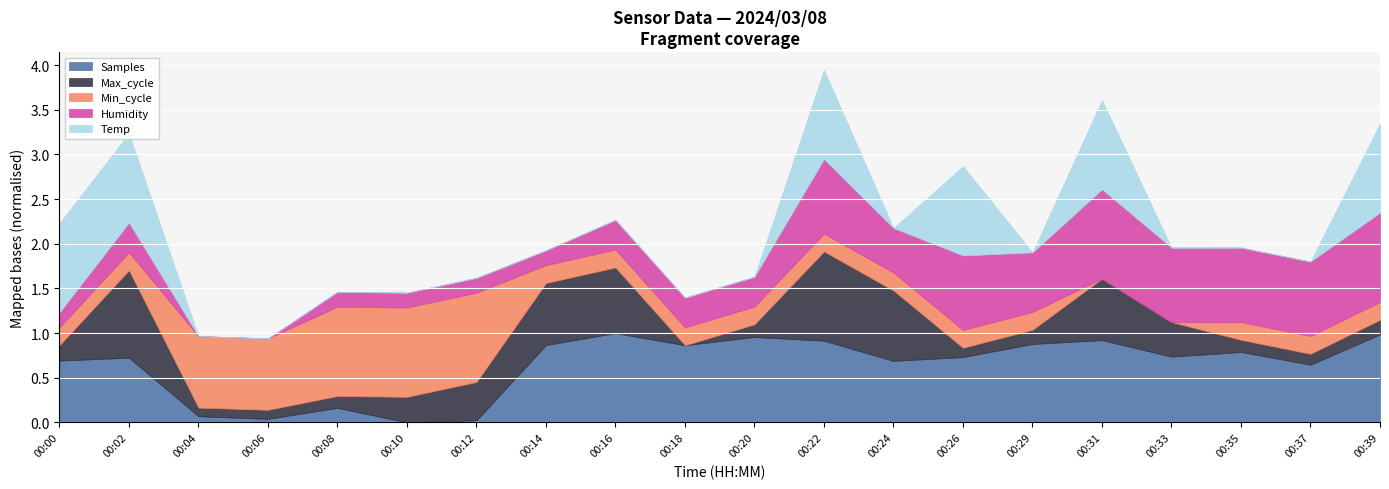

True or false: Samples has a value of 0.7 at 00:26.

True